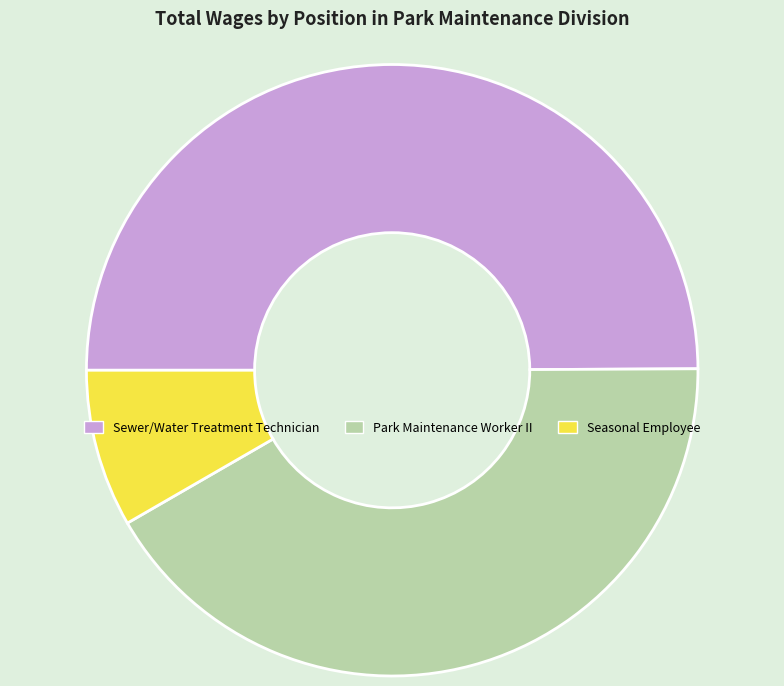

Is Seasonal Employee the majority of the pie?

No